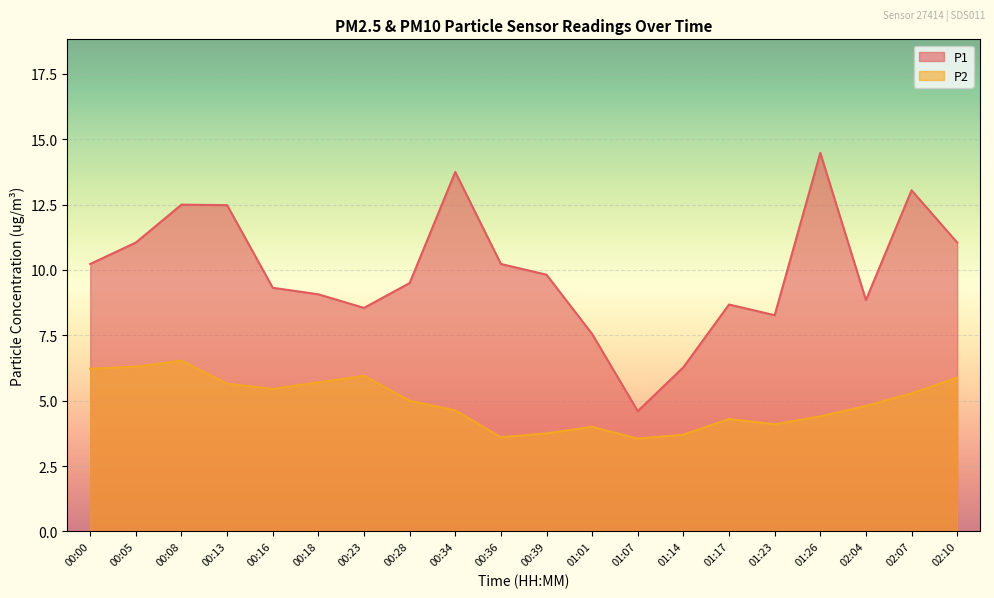

At which category does the chart reach its peak across all series?

01:26